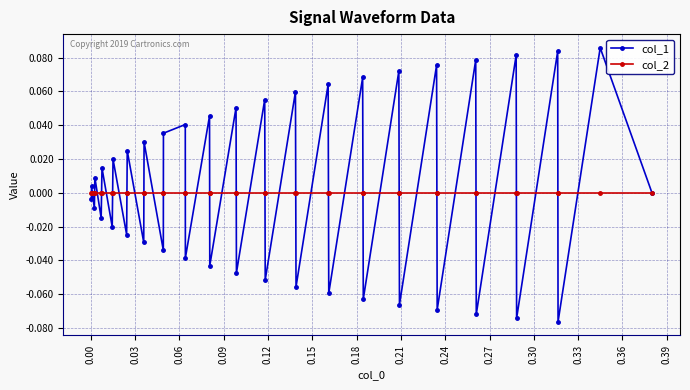

How many interior local valleys does the col_1 series have?

18